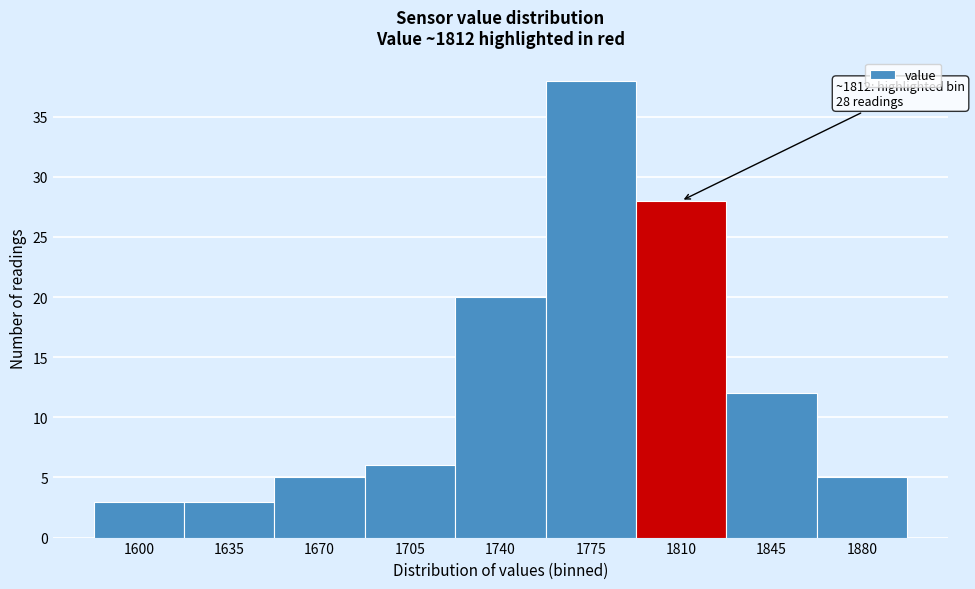

Reading right to left, what are all the values shown in this chart?

1880=5	1845=12	1810=28	1775=38	1740=20	1705=6	1670=5	1635=3	1600=3